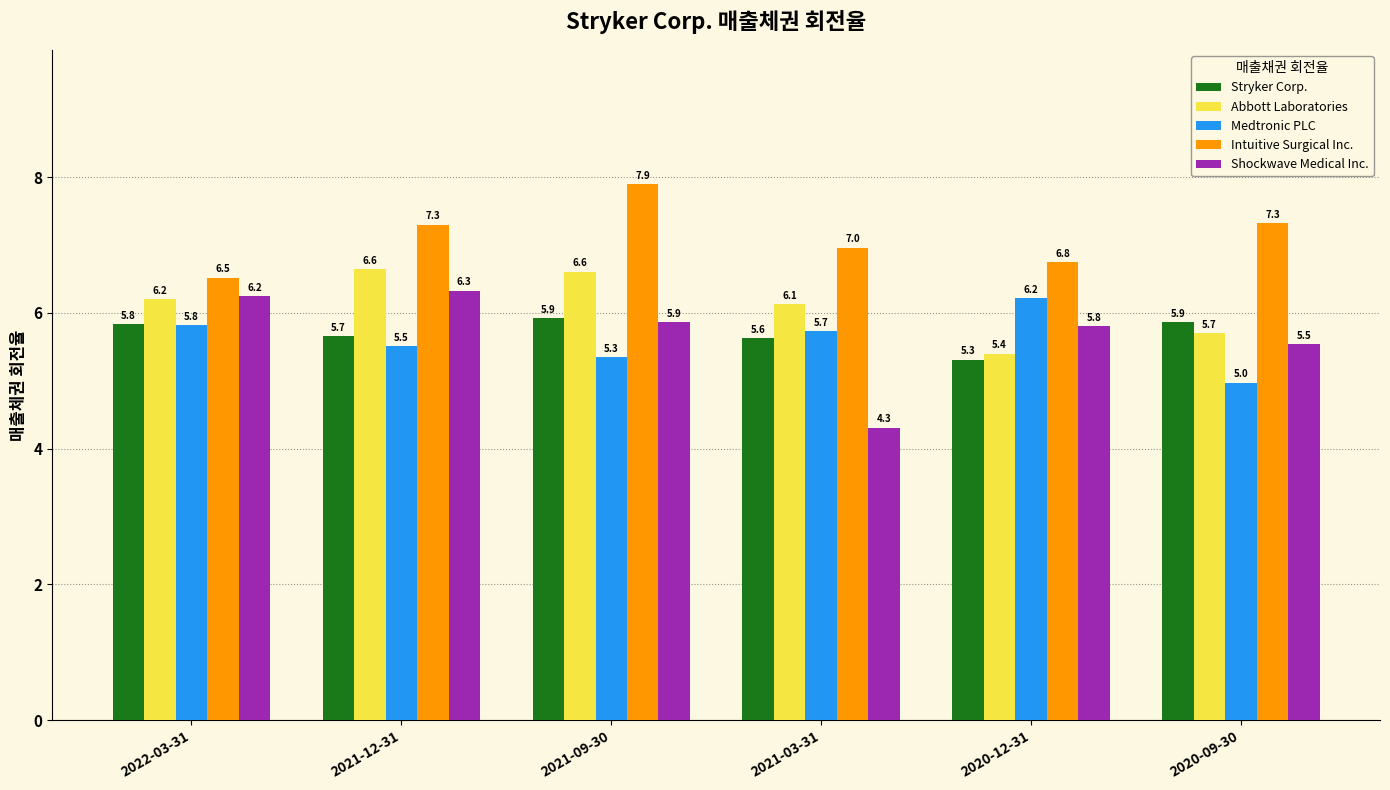

At which category is the sum across all series the highest?

2021-09-30